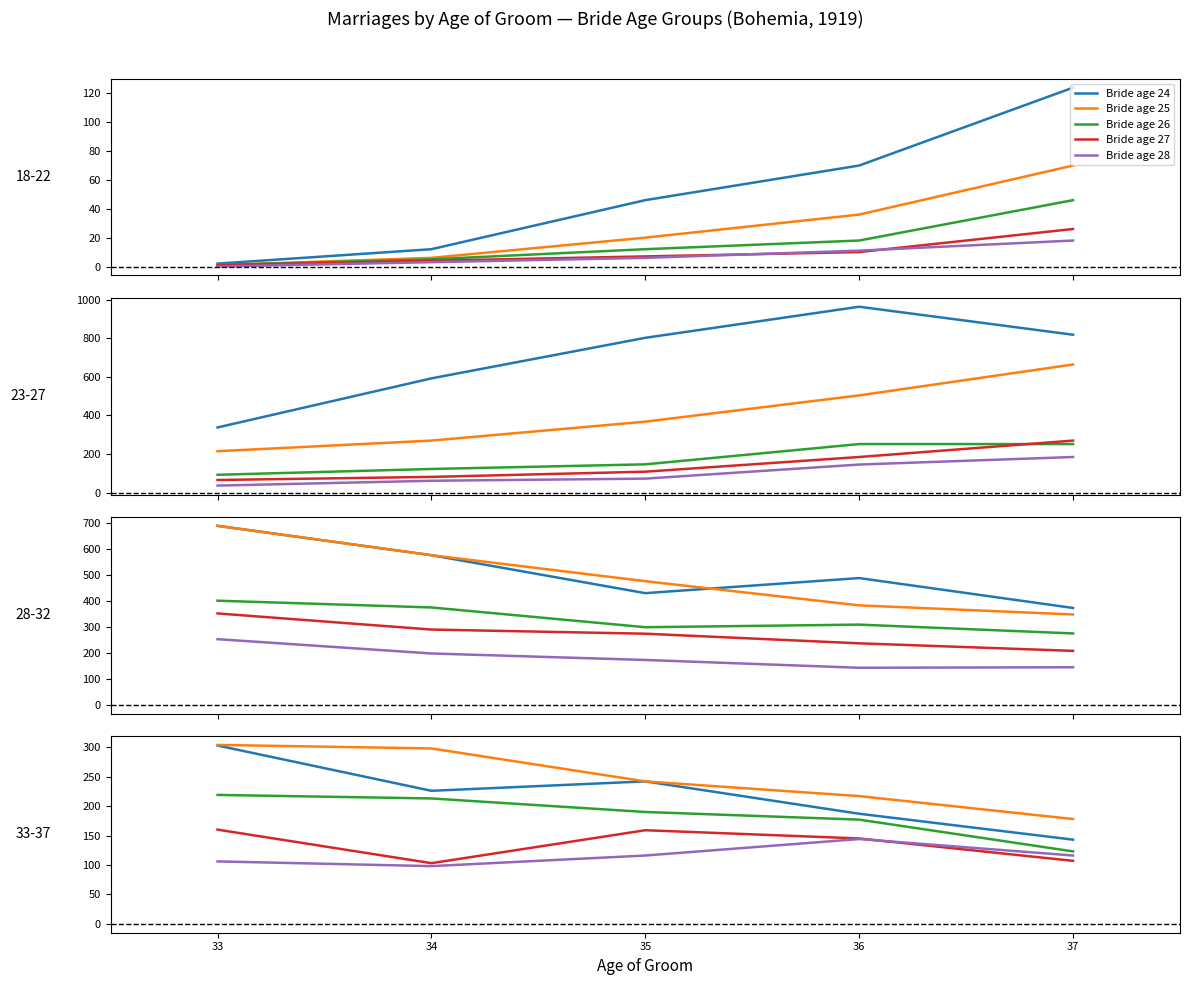

What is the value of the Bride age 24 point at the 3rd from the left?

242